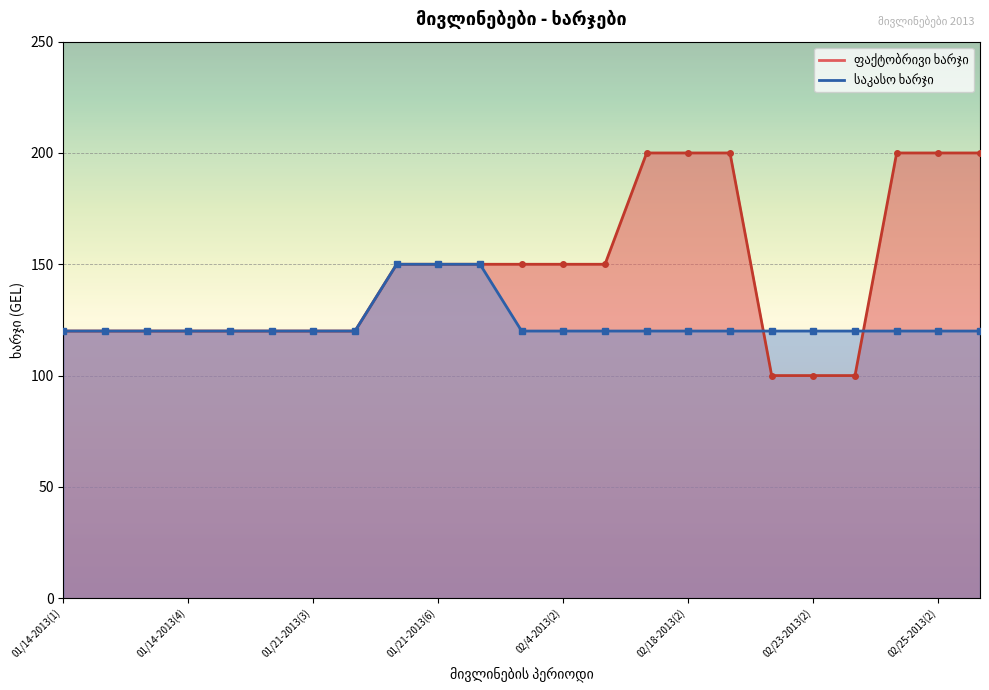

Which series has the largest range (max minus min)?

ფაქტობრივი ხარჯი